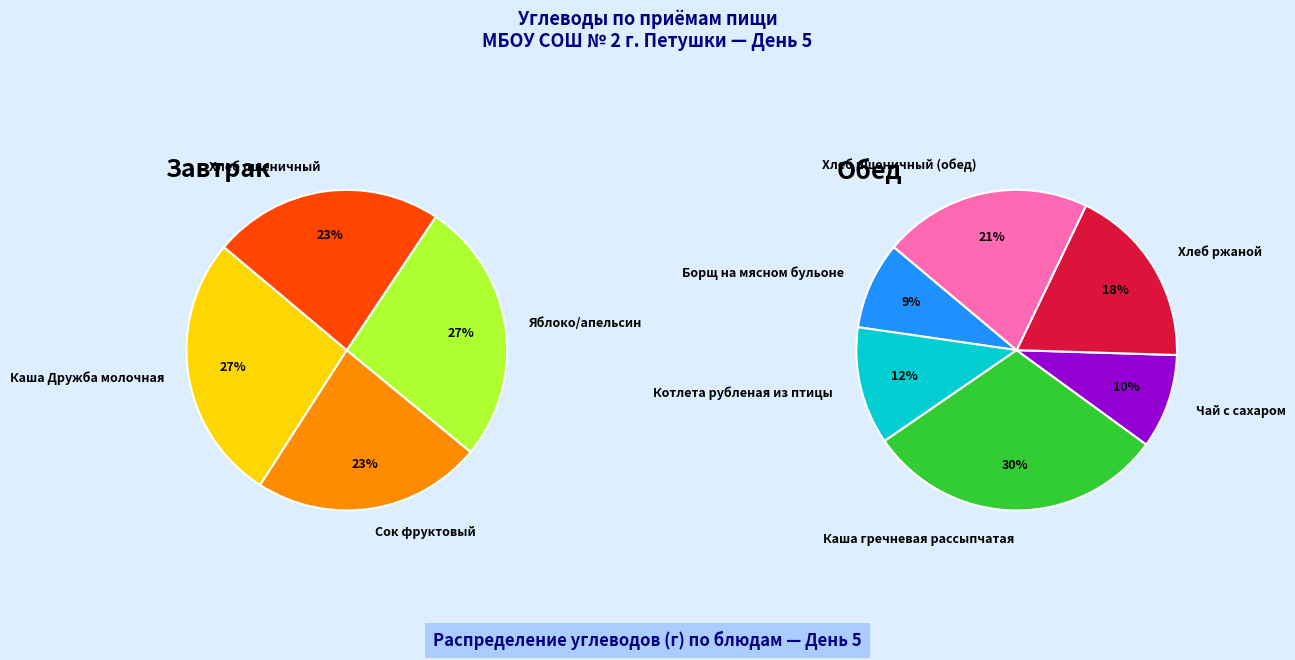

Does Завтрак represent more than half of the total?

No